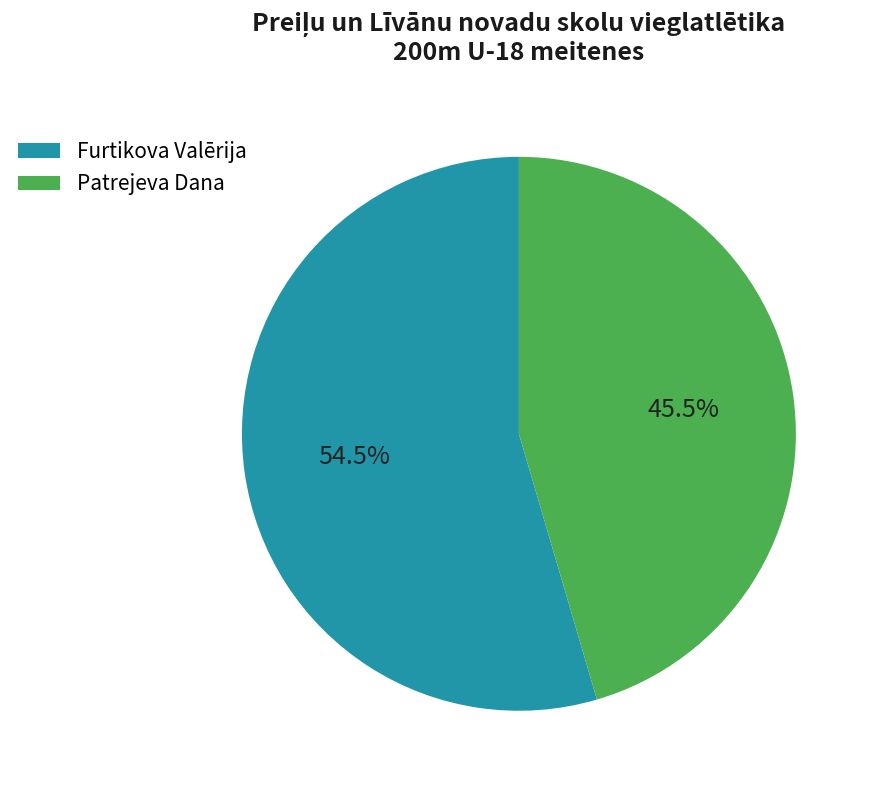

Approximately how many times larger is the value at Furtikova Valērija compared to Patrejeva Dana?

1.2